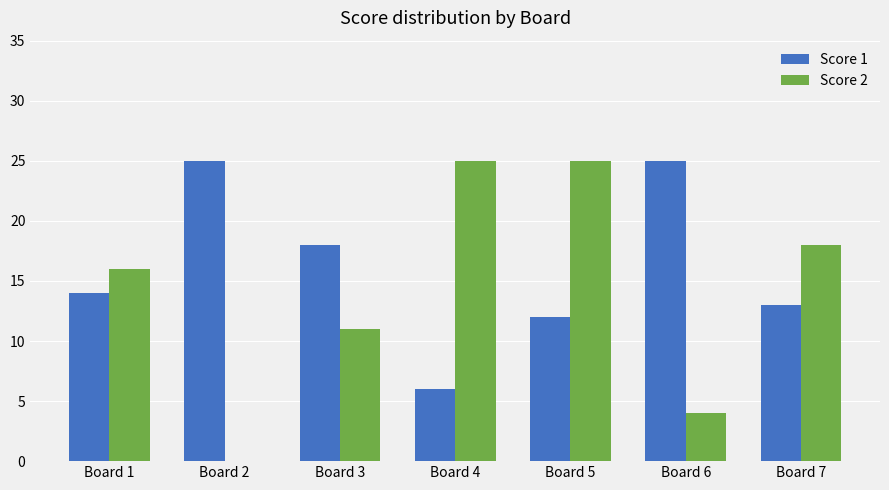

What is the maximum value for Score 2?

25